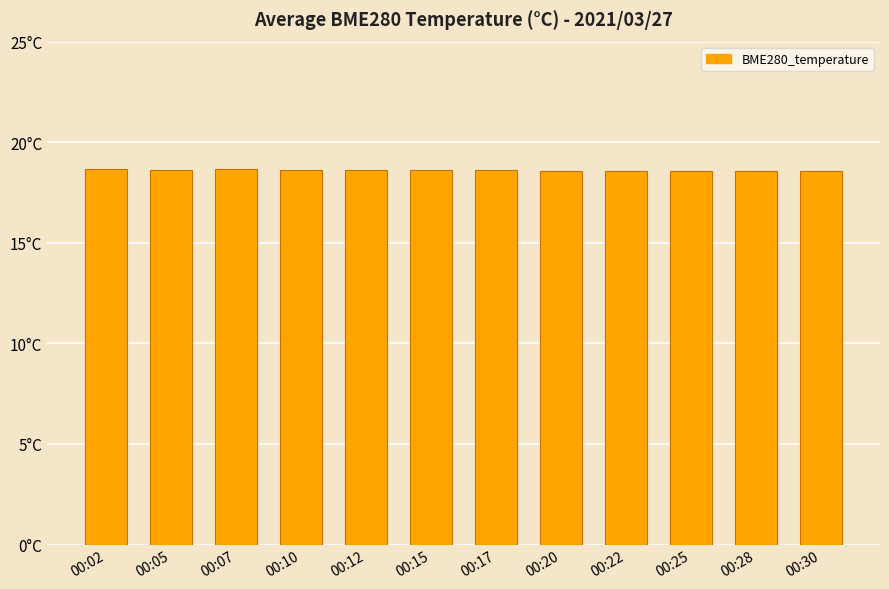

How many values are between 18 and 19?

12